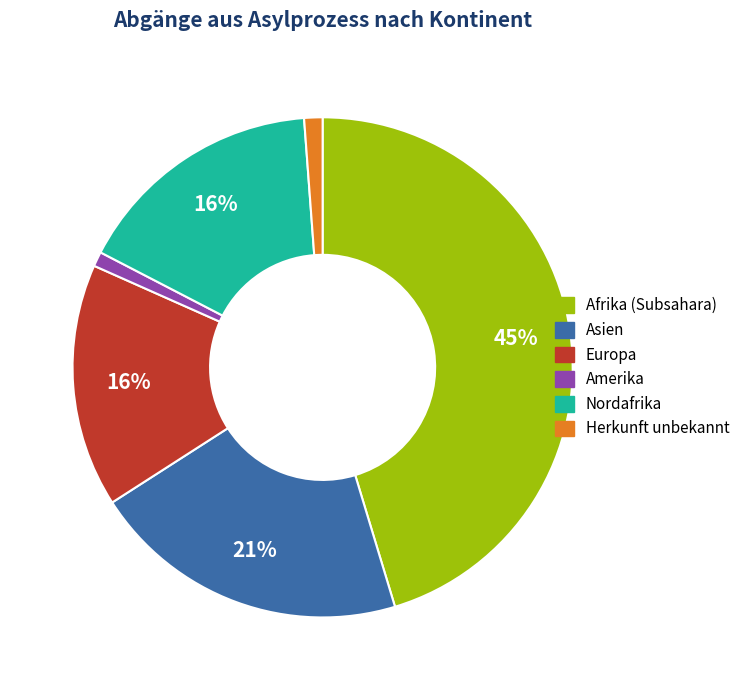

Count the number of slices in the pie.

6